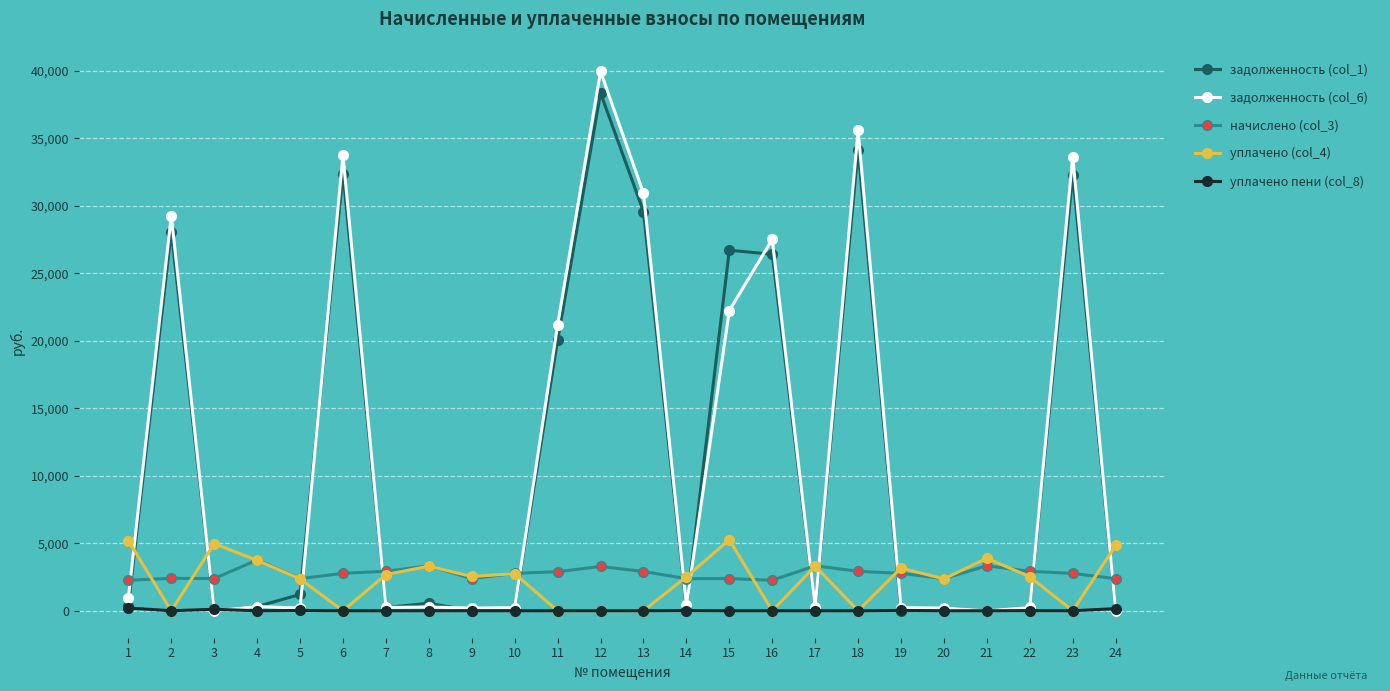

What is the value of the начислено (col_3) point at the 6th from the left?

2773.2